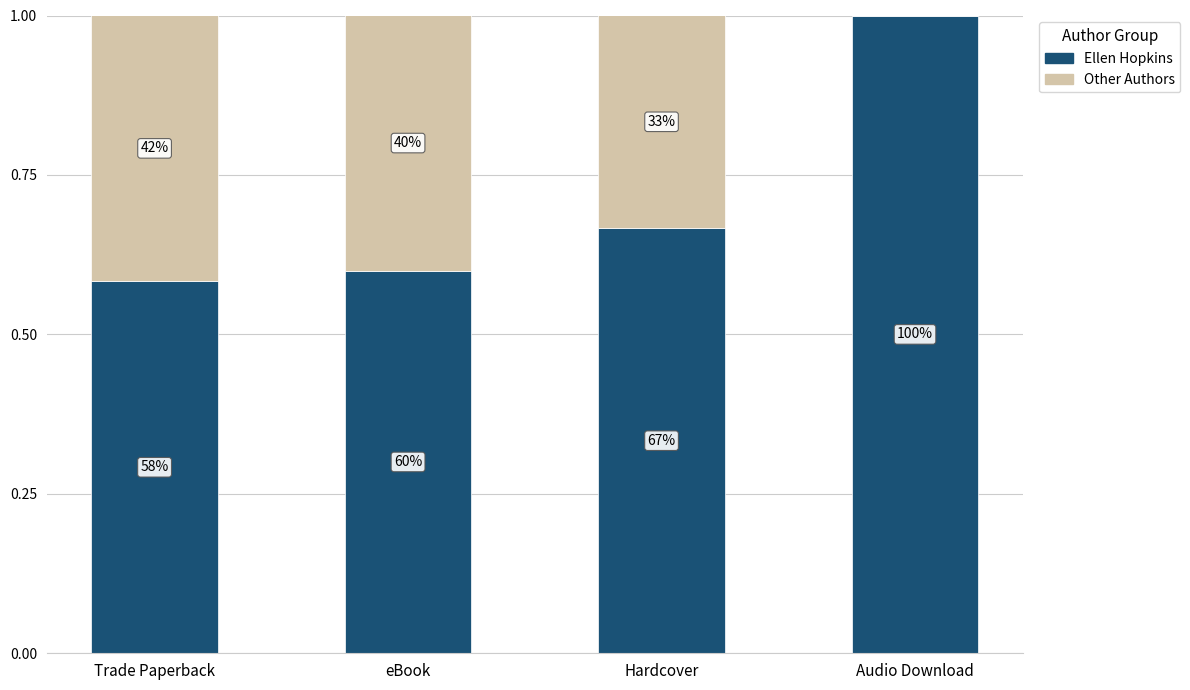

Are the bars grouped side by side (vs. stacked)?

No